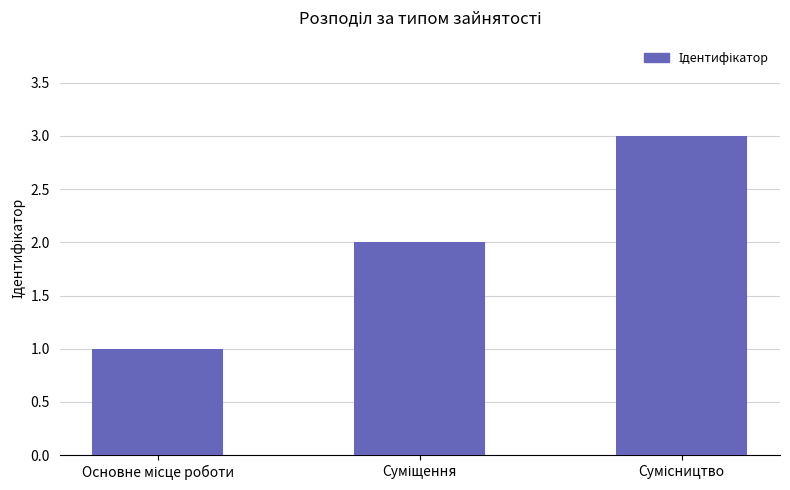

What is the sum of all values?

6